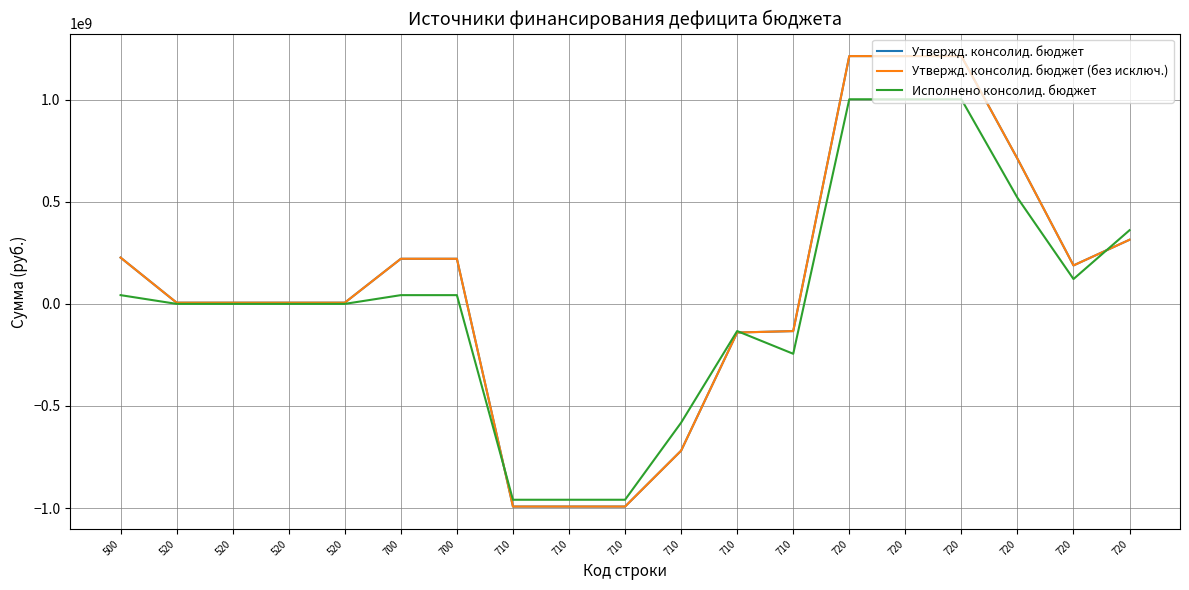

List the labels in order of Утвержд. консолид. бюджет (без исключ.) value, smallest first.

710, 710, 710, 710, 710, 710, 520, 520, 520, 520, 720, 700, 700, 500, 720, 720, 720, 720, 720